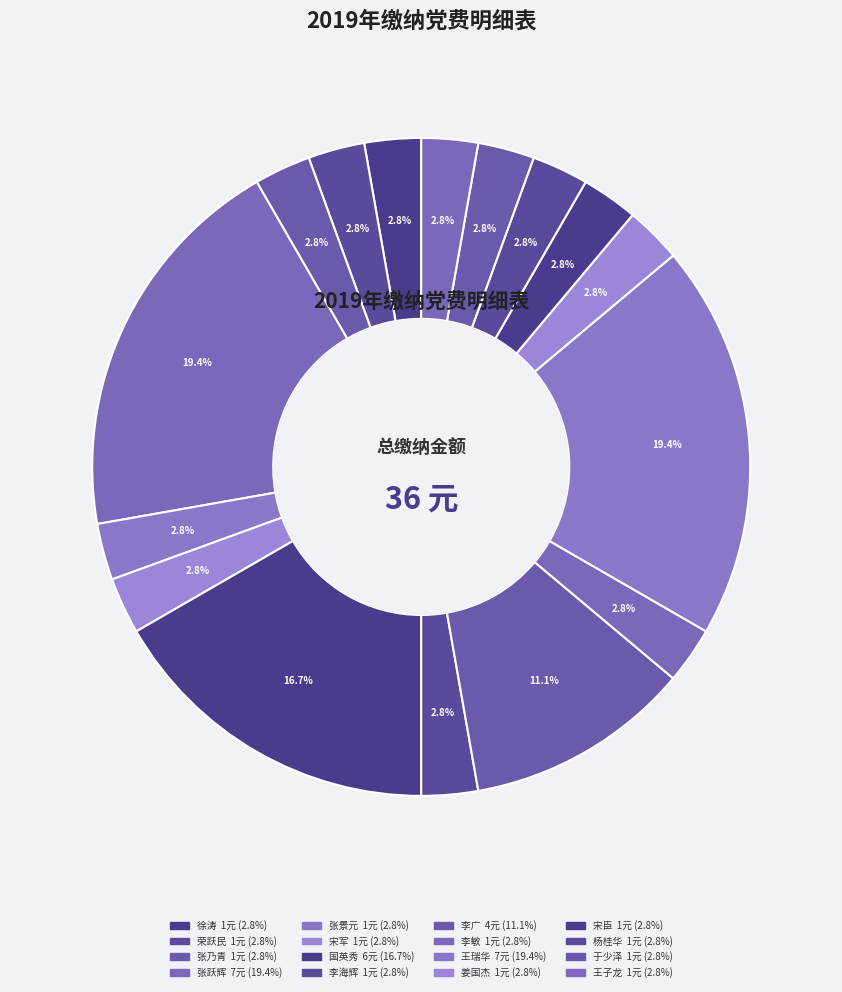

The 张乃青 slice represents 3% of the pie. True or false?

True